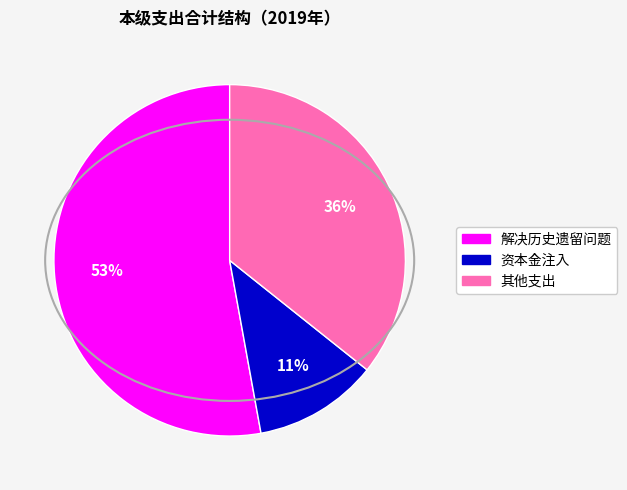

How many segments does this pie chart have?

3